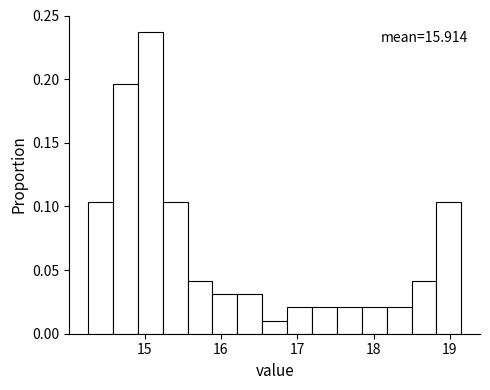

Read against the x-axis, roughly where is the centre of the tallest bar?

15.1